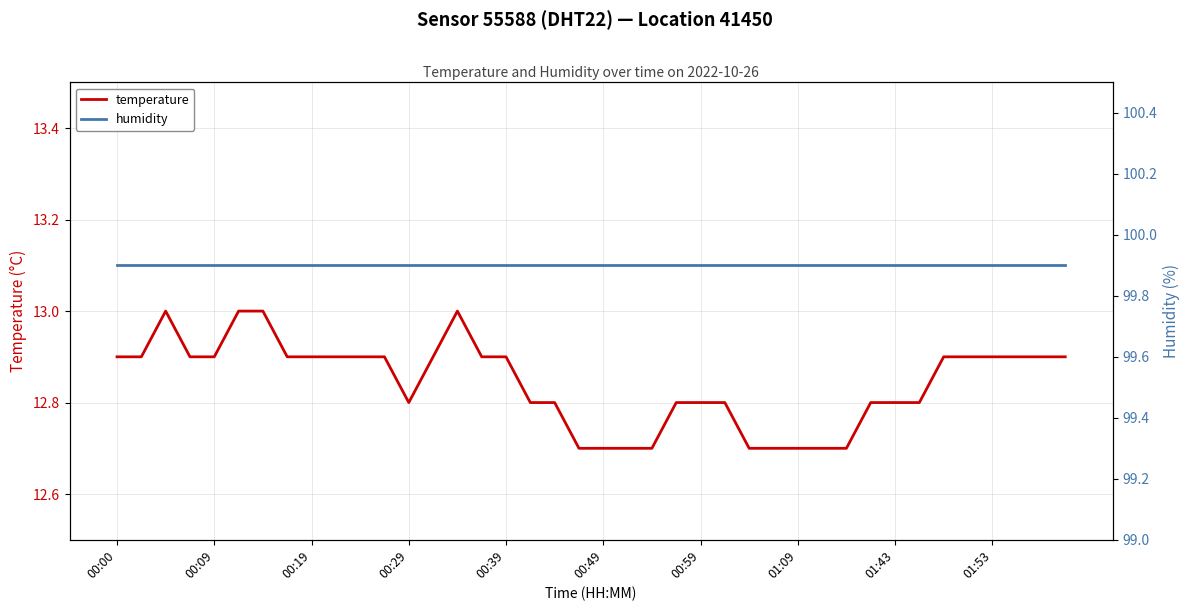

What is the average value of the temperature series?

12.8